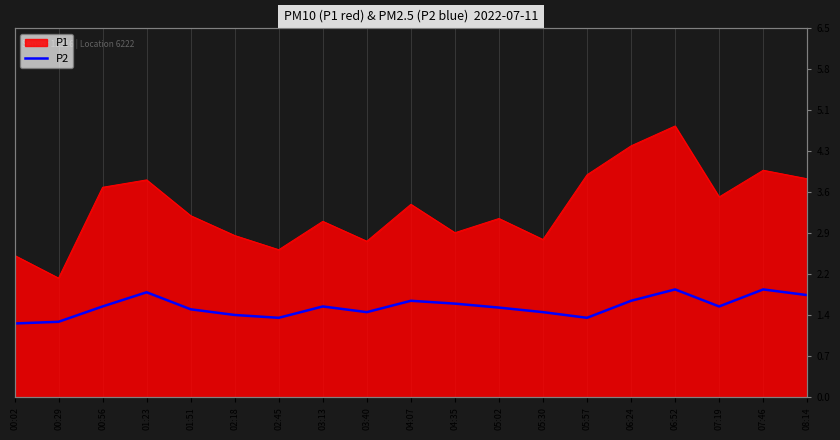

What is the change in value from 00:02 to 04:35?

+0.3